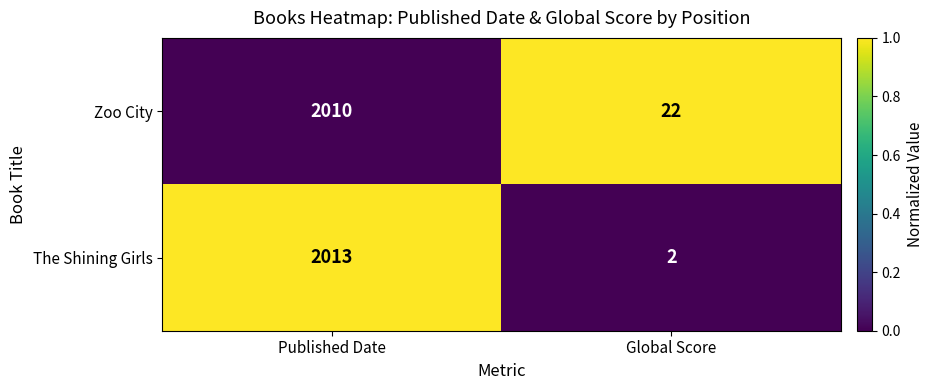

Count the number of data series in this chart.

2